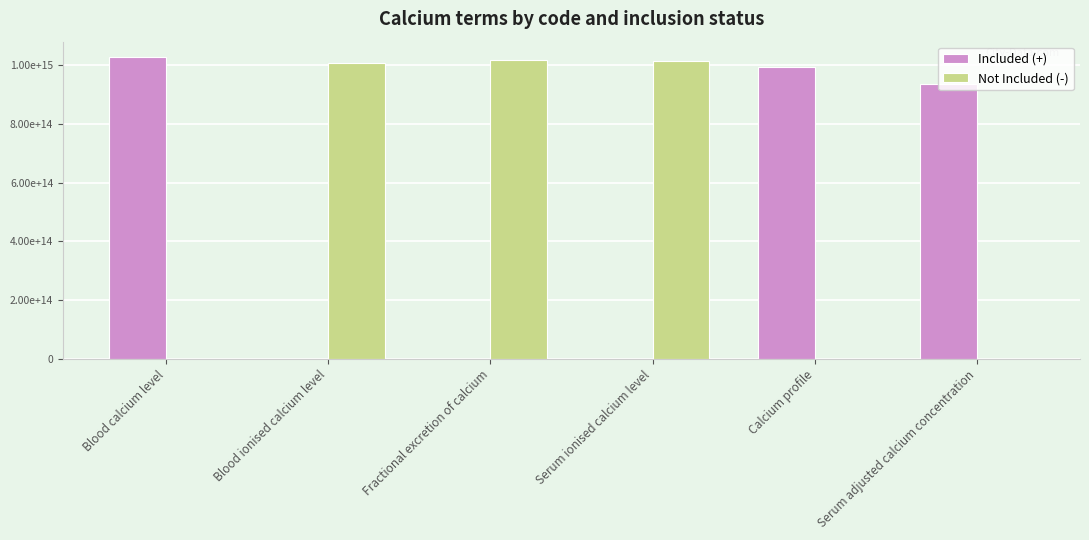

Are the bars grouped side by side (vs. stacked)?

Yes